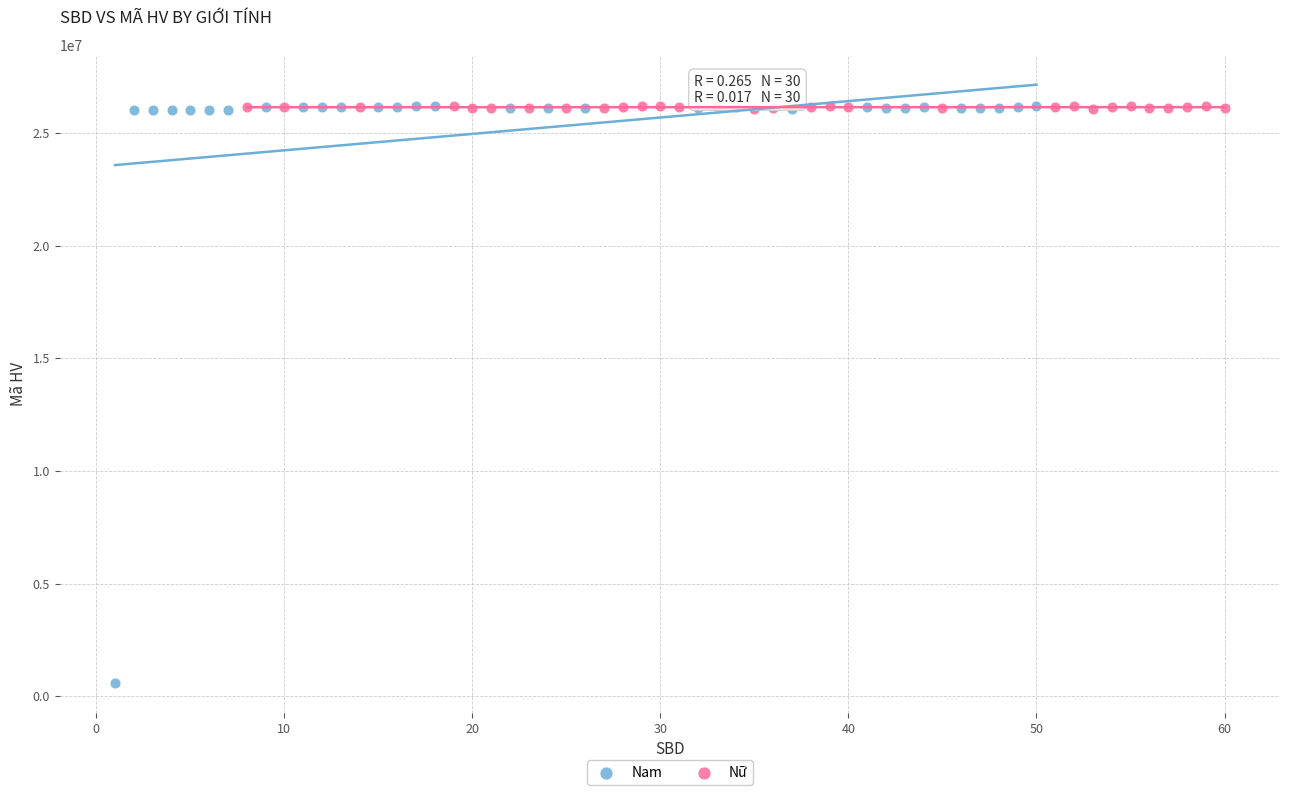

Which series reaches the minimum Y coordinate?

Nam